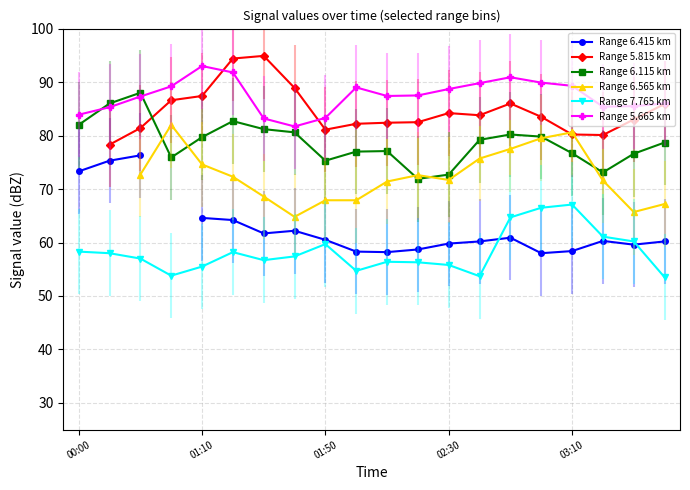

At how many categories does at least one series exceed 79?

20